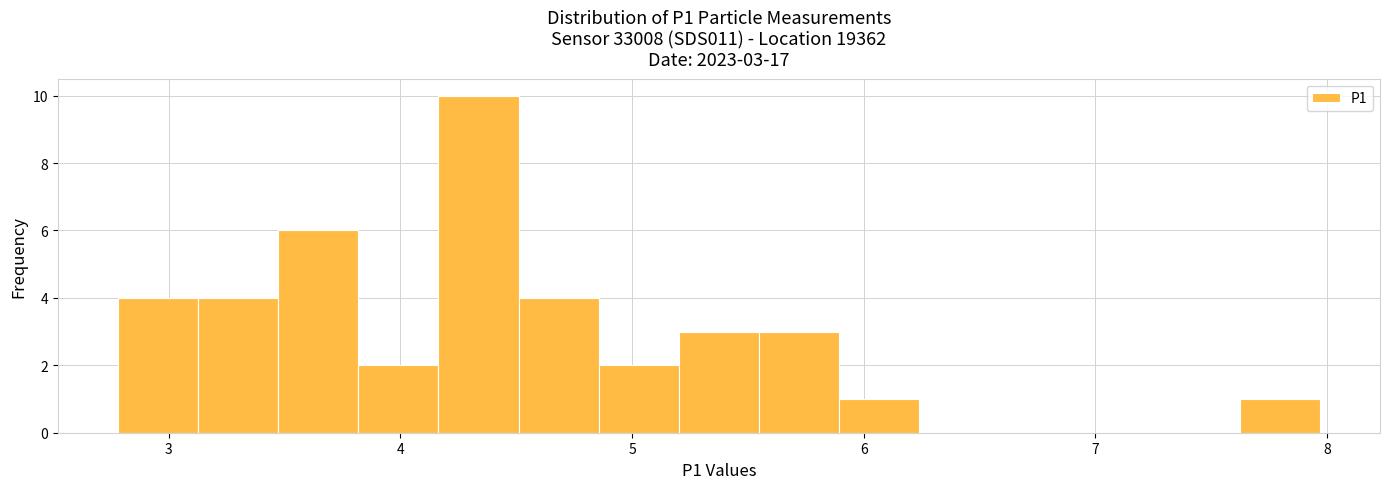

Around what value on the x-axis is the tallest bar? Give the approximate position of its centre, as read against the axis.

4.3